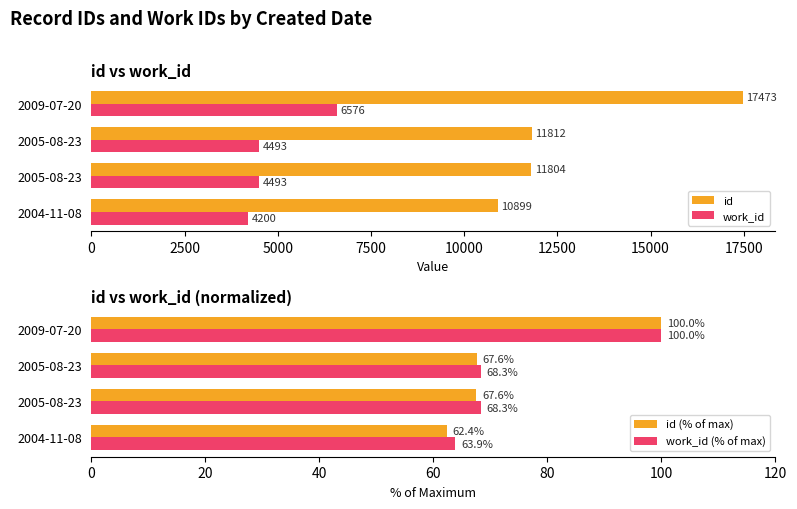

At how many categories does at least one series exceed 2746?

4